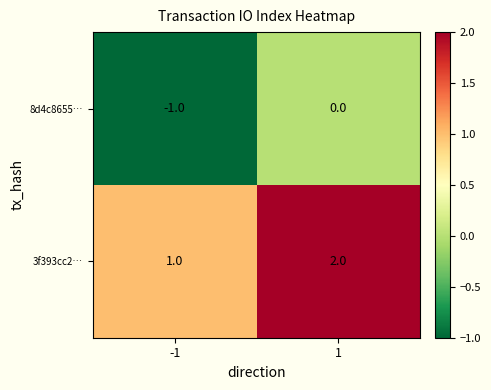

What is the maximum value shown in the chart?

2